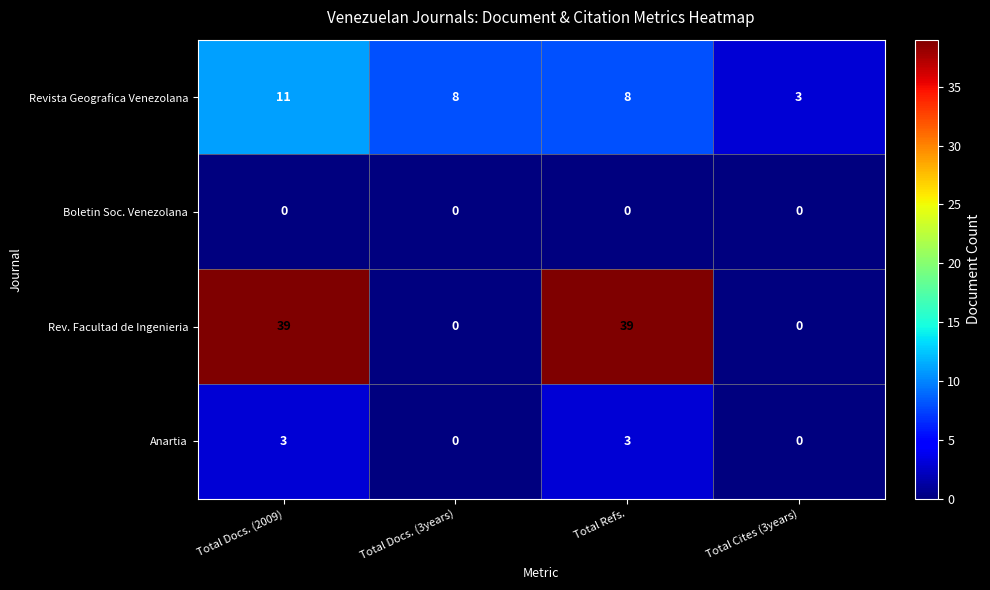

What is the difference between the maximum and minimum values in the Rev. Facultad de Ingenieria series?

39